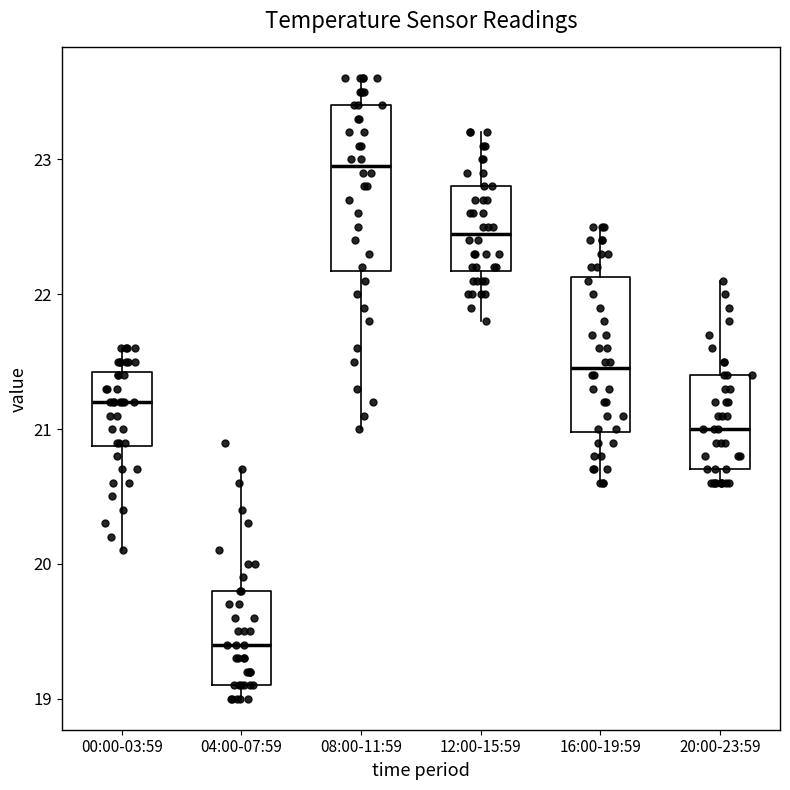

Reading left to right, read every box against the y-axis: the position of its median line, the range the box covers, and the ends of its whiskers. The values are not printed on the chart, so give them approximately, as read against the axis.

00:00-03:59: median 21.2, box 20.9 to 21.4, whiskers 20.1 to 21.6
04:00-07:59: median 19.4, box 19.1 to 19.8, whiskers 19.0 to 20.7
08:00-11:59: median 23.0, box 22.2 to 23.4, whiskers 21.0 to 23.6
12:00-15:59: median 22.5, box 22.2 to 22.8, whiskers 21.8 to 23.2
16:00-19:59: median 21.5, box 21.0 to 22.1, whiskers 20.6 to 22.5
20:00-23:59: median 21.0, box 20.7 to 21.4, whiskers 20.6 to 22.1